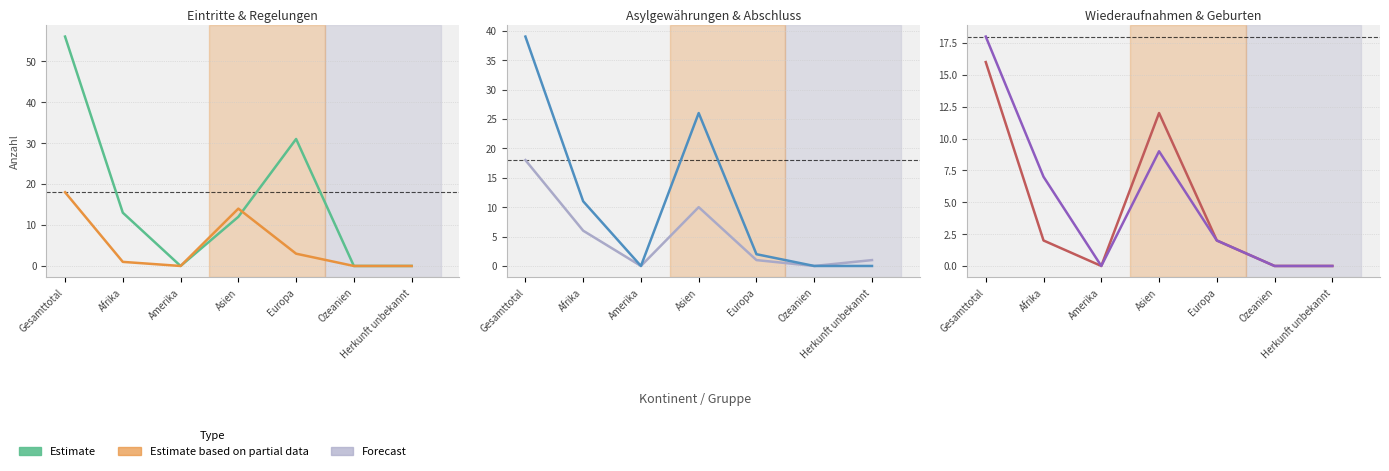

True or false: Asylgew. (col_7) has more than 2 points higher than both neighbors.

False